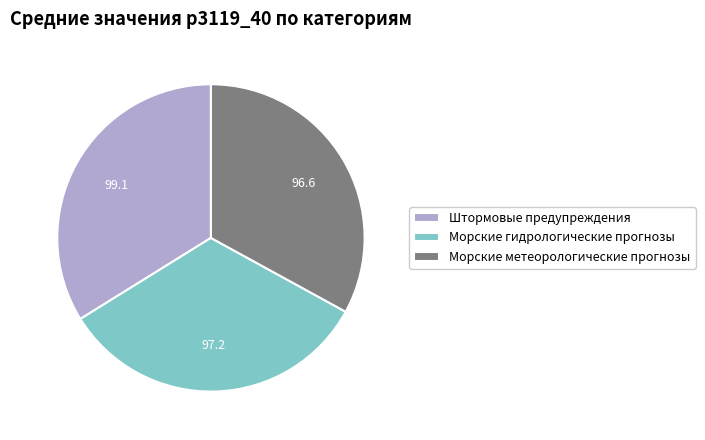

Does Морские гидрологические прогнозы account for over 50% of the chart?

No